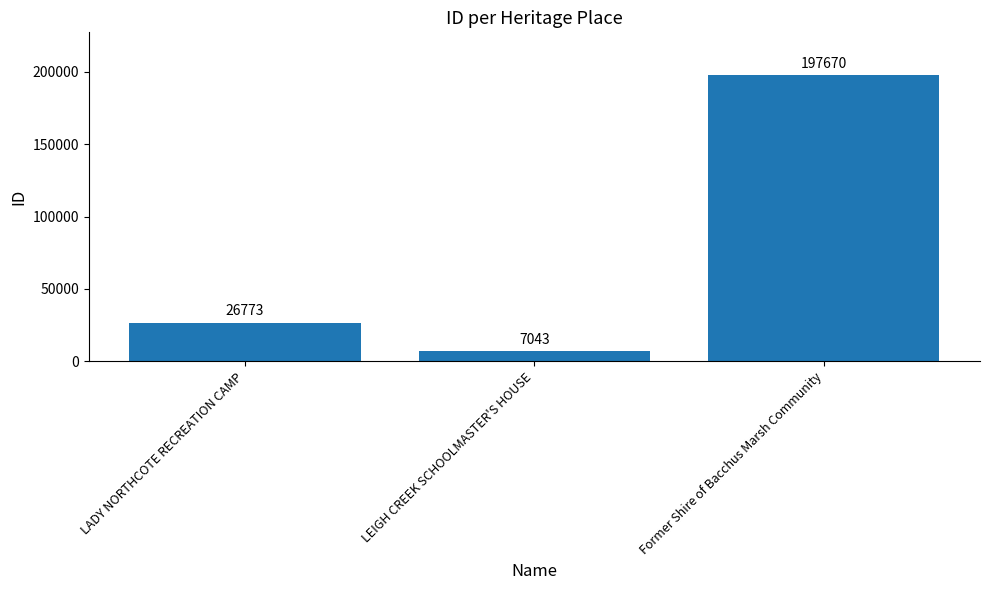

What is the maximum value shown in the chart?

197670